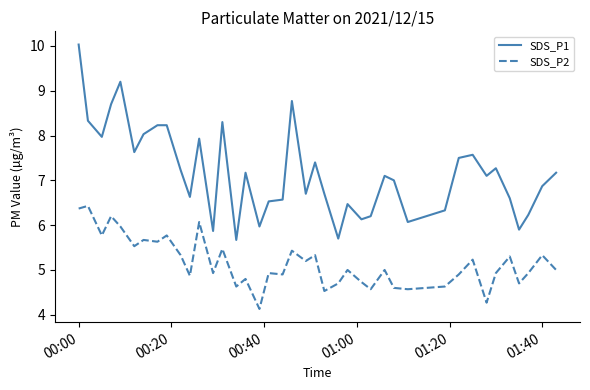

What is the smallest value displayed?

4.1